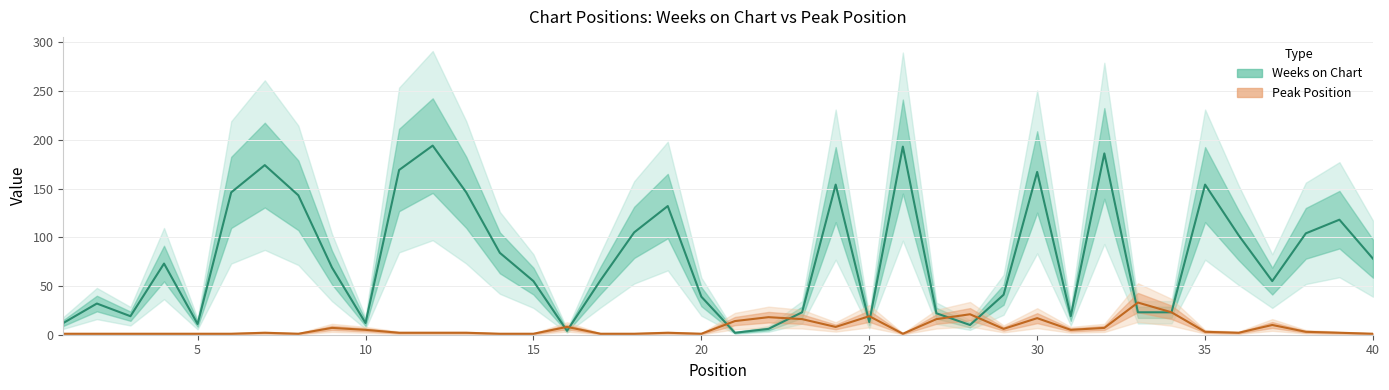

Which series has the largest range (max minus min)?

Weeks on Chart